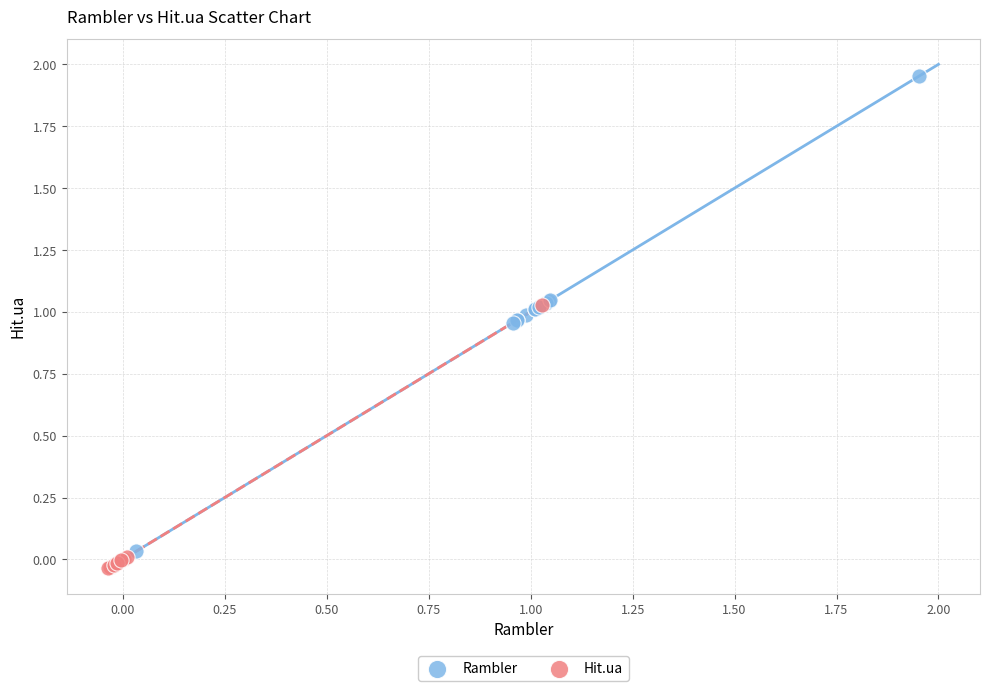

Which series contains the highest Y value?

Rambler